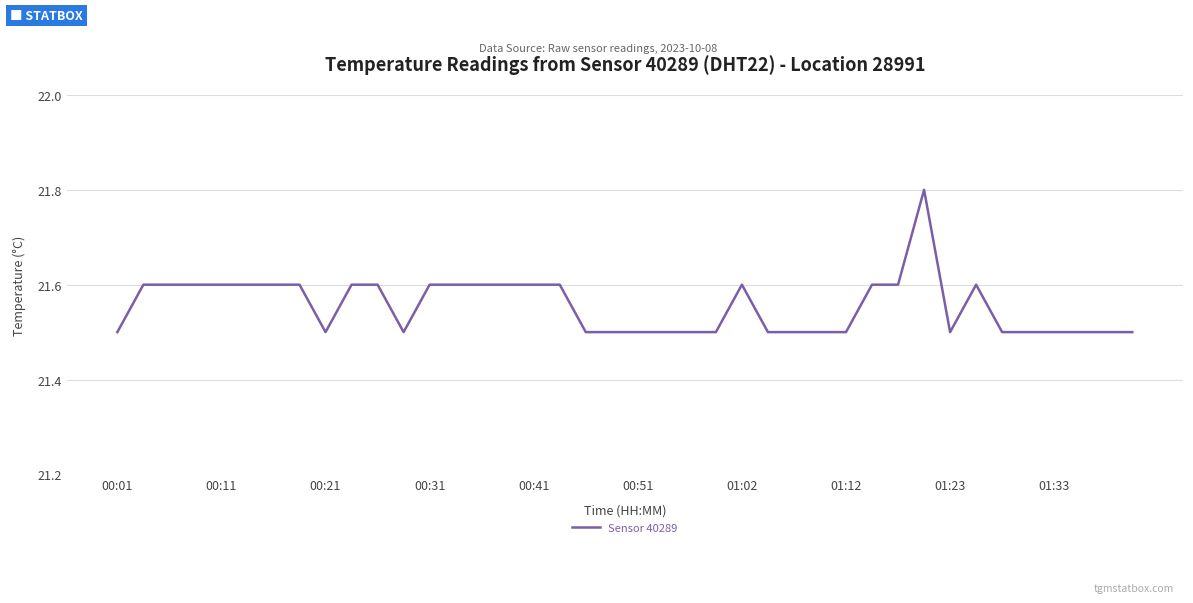

Does the chart have visible grid lines?

Yes